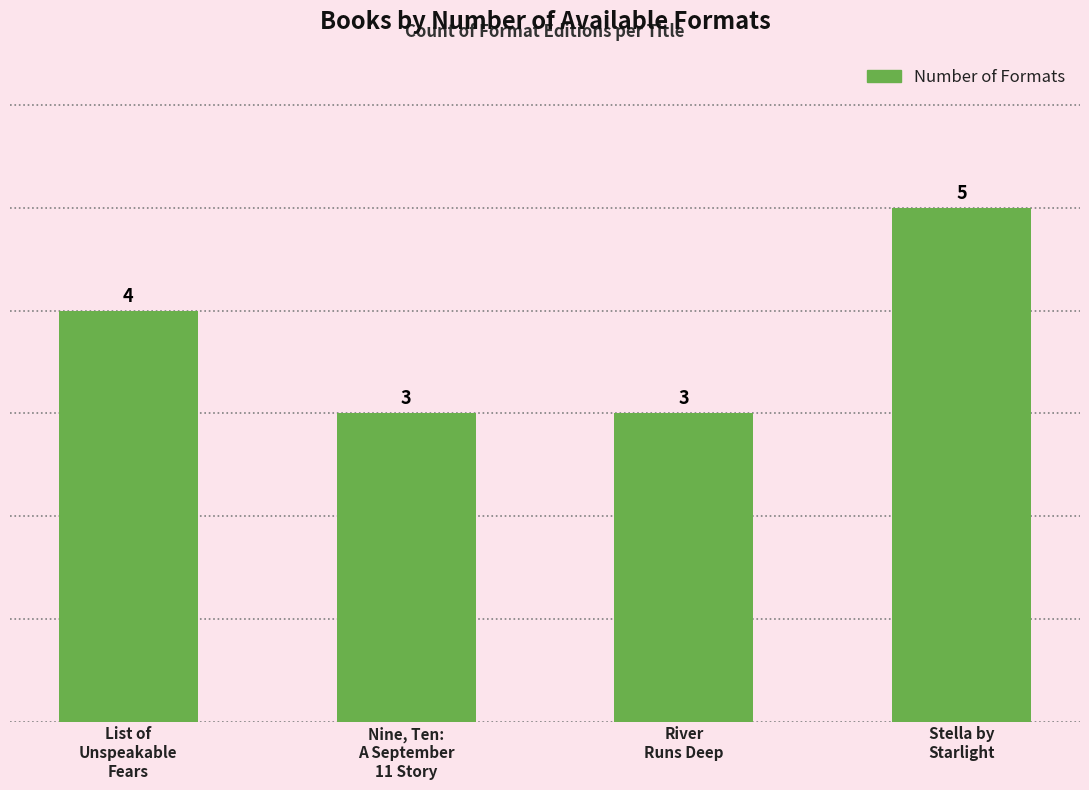

How many values are between 3 and 5?

4